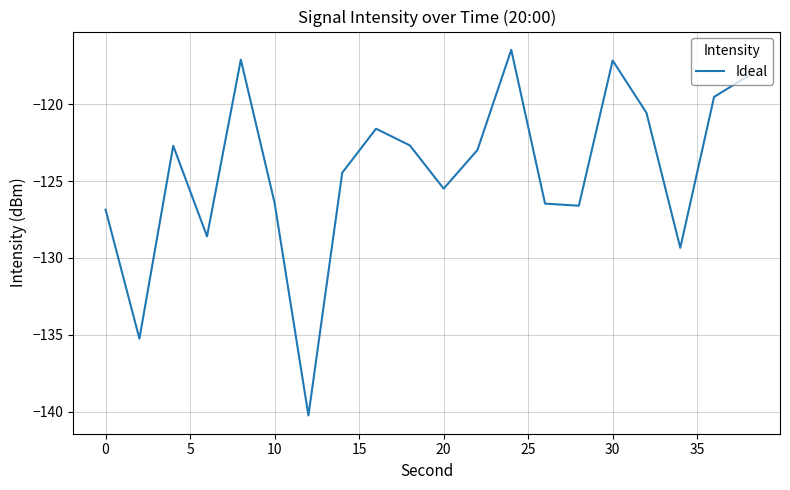

What is the maximum value shown in the chart?

-116.5